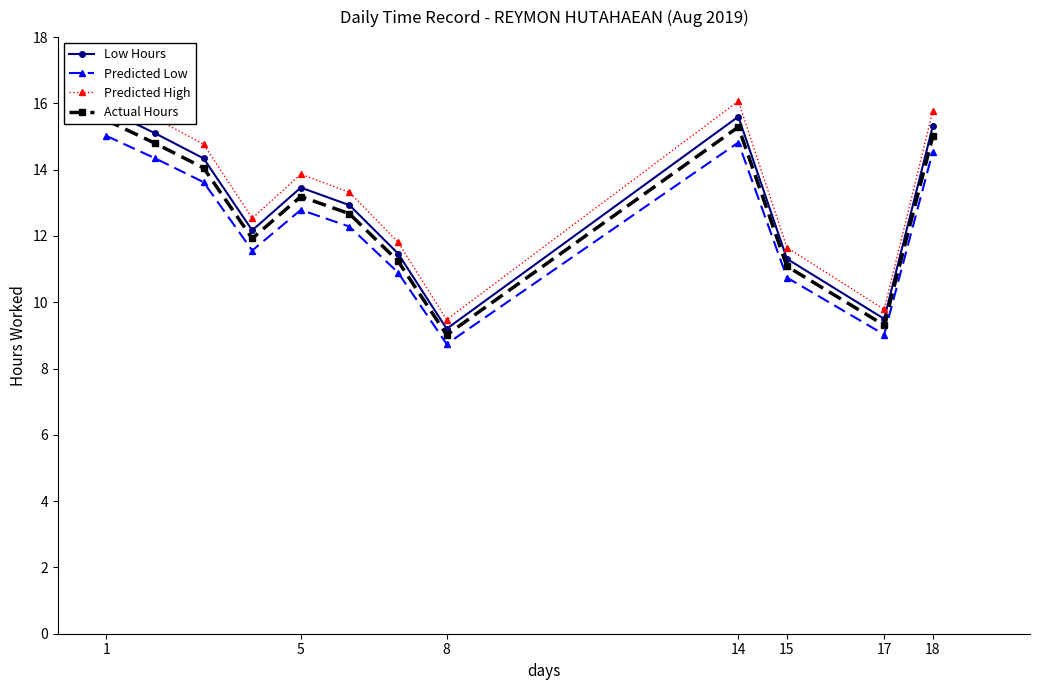

True or false: Low Hours and Predicted Low cross at least once.

False